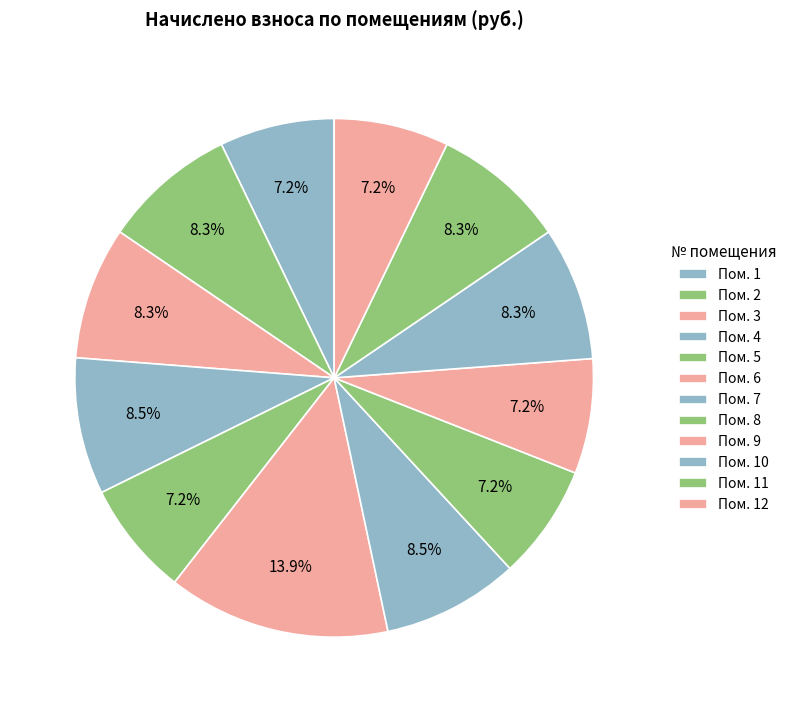

Count the number of slices in the pie.

12